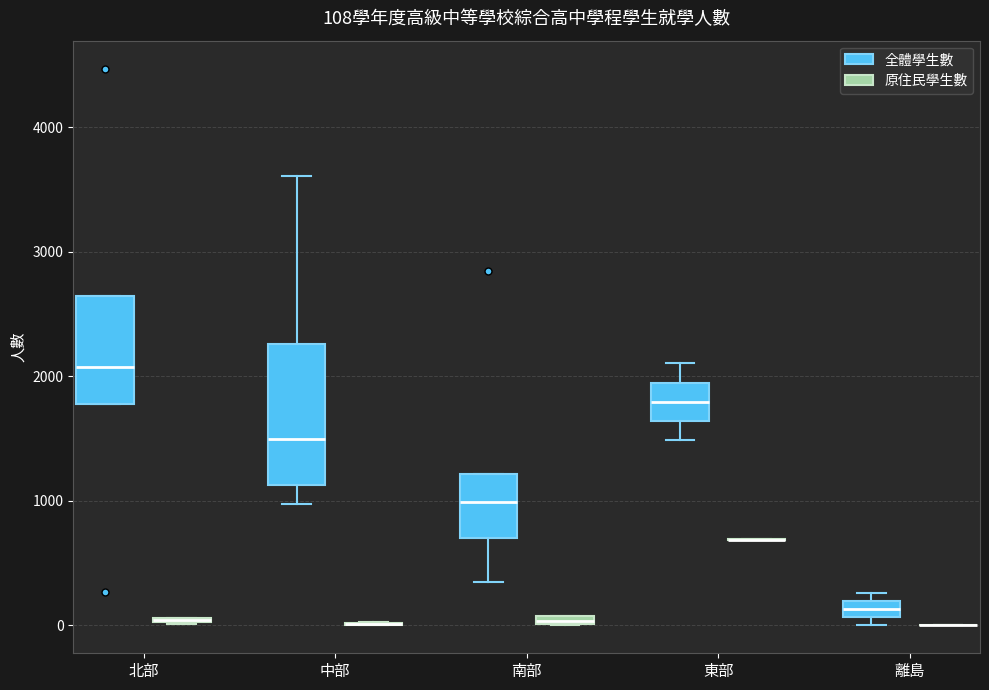

Comparing the boxes themselves (not the whiskers), which one is the tallest?

中部 (全體學生數)